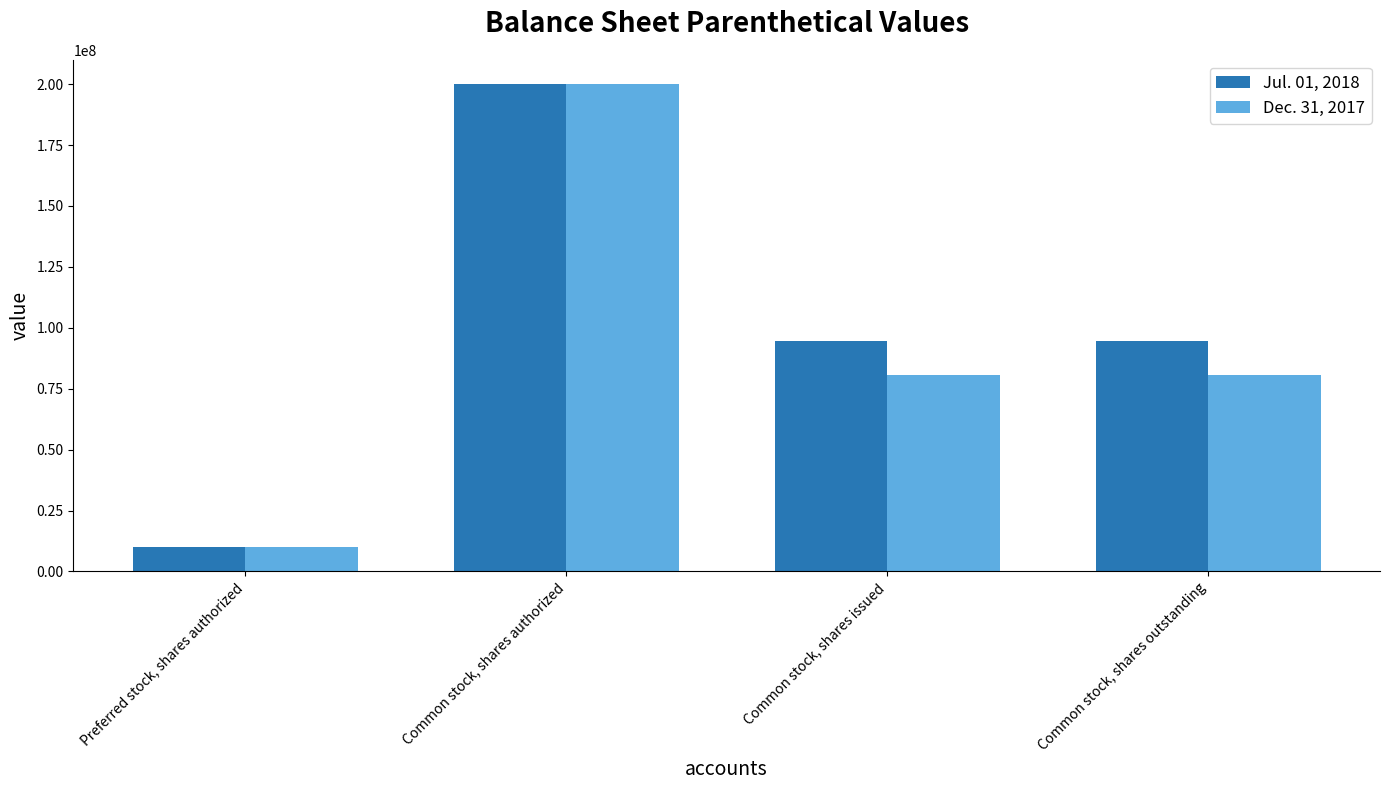

What is the total value across all series at Common stock, shares authorized?

400000000